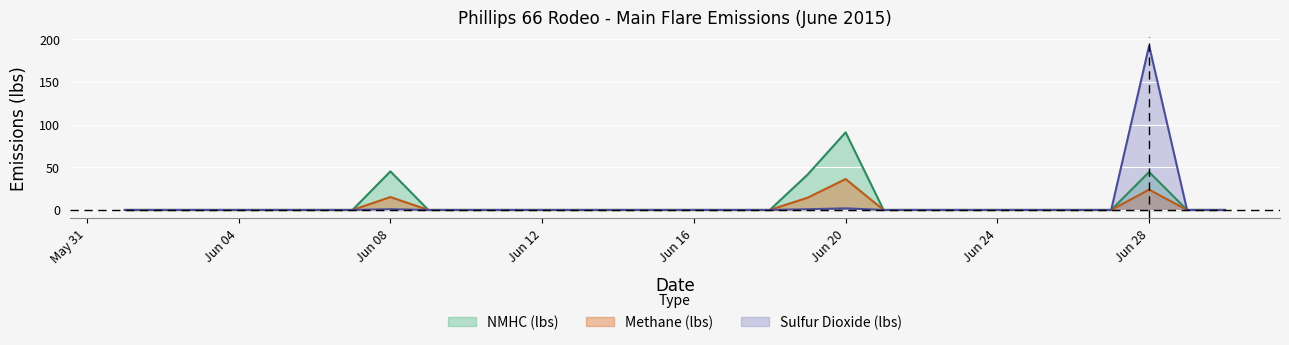

List the series in order of their overall mean, lowest first.

Methane (lbs), Sulfur Dioxide (lbs), NMHC (lbs)